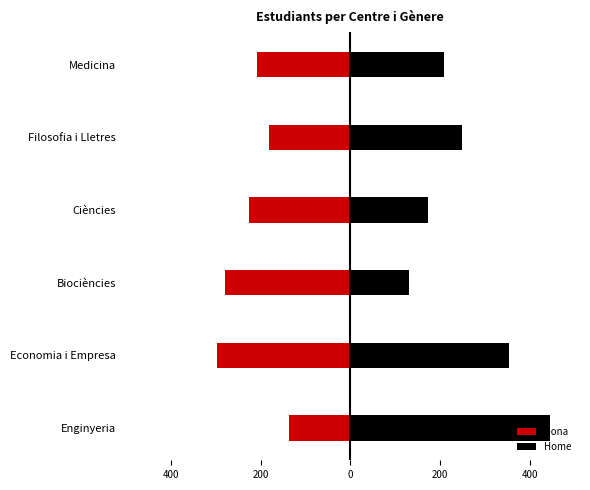

How many values in the Dona series are below -207?

3